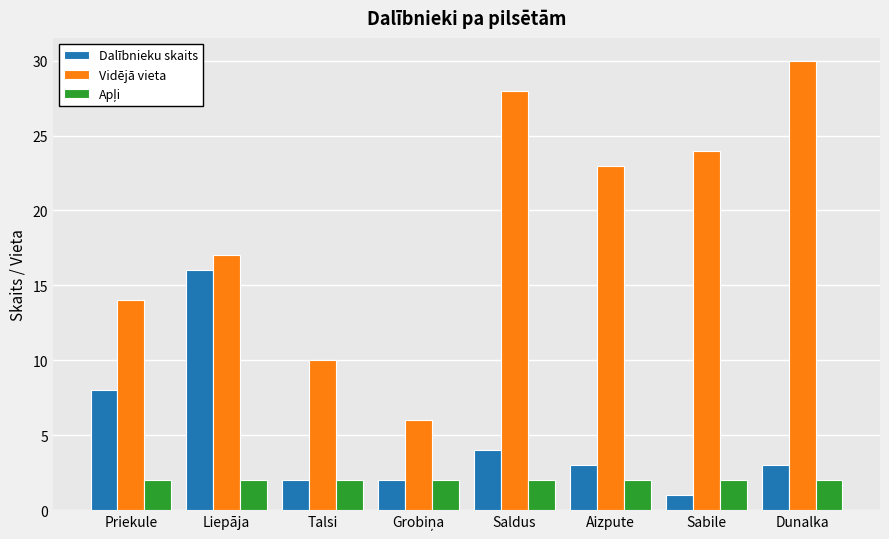

Which series has the largest total across all categories?

Vidējā vieta